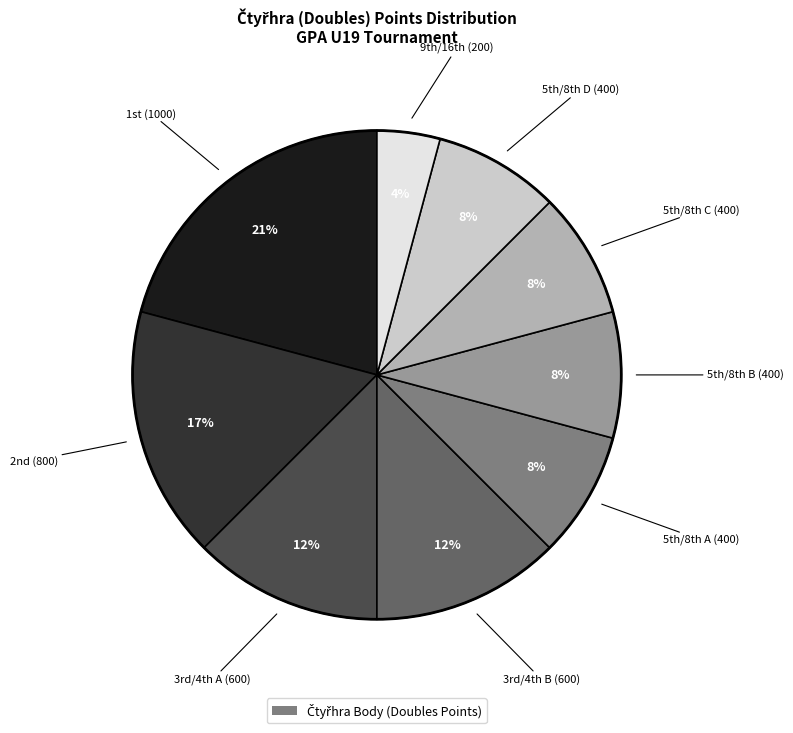

To the nearest percent, what is the difference between the largest and smallest slice percentages?

17%